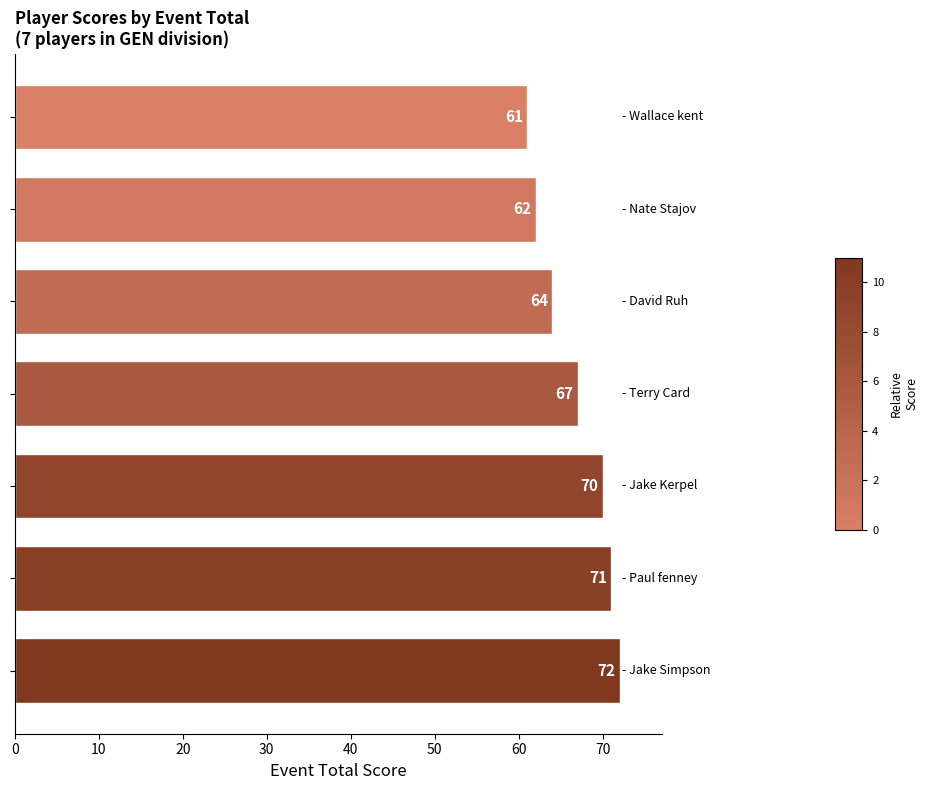

What is the sum of all values?

467